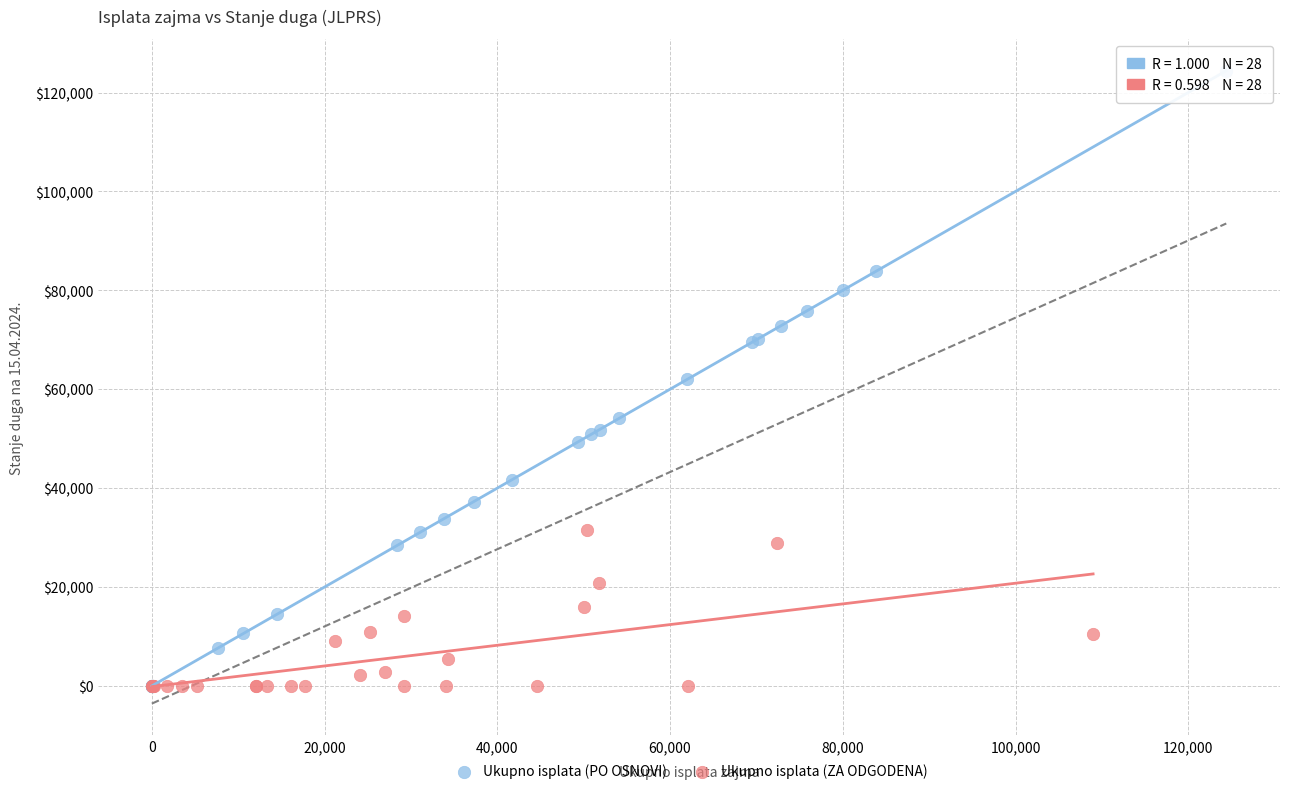

What are all the series names shown in the legend?

Ukupno isplata (PO OSNOVI), Ukupno isplata (ZA ODGODENA)